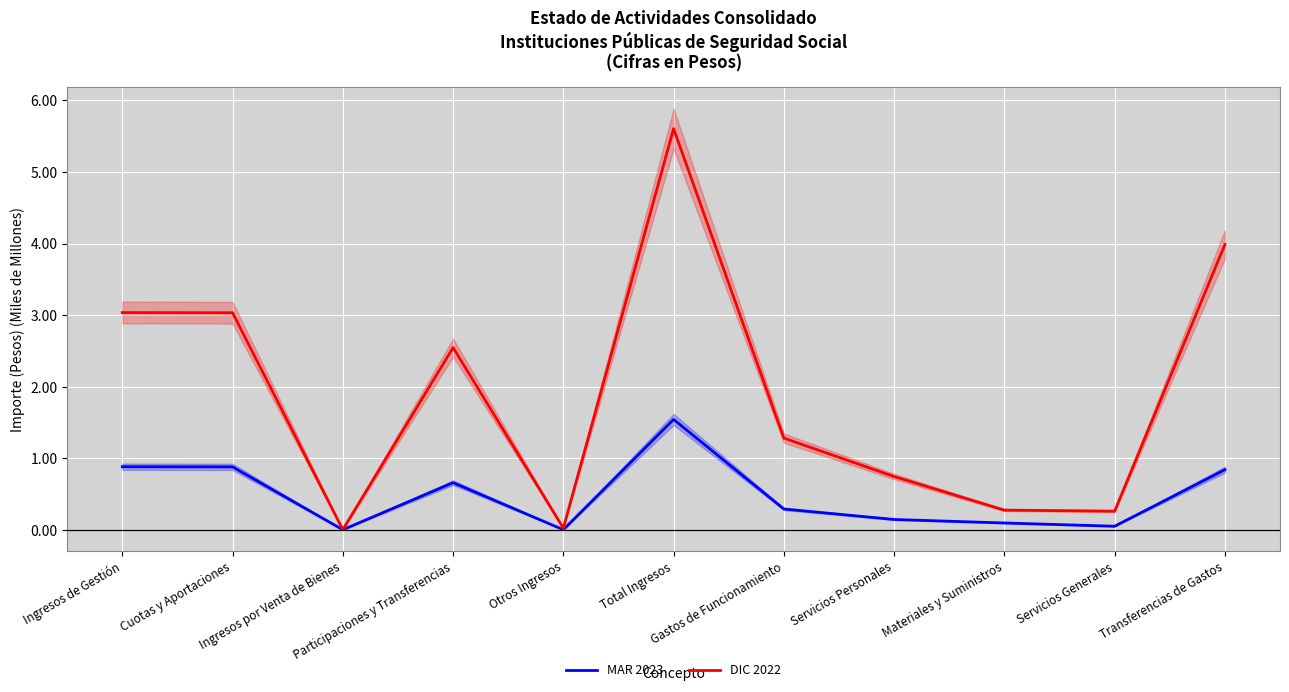

What is the sum of all DIC 2022 values?

20.8